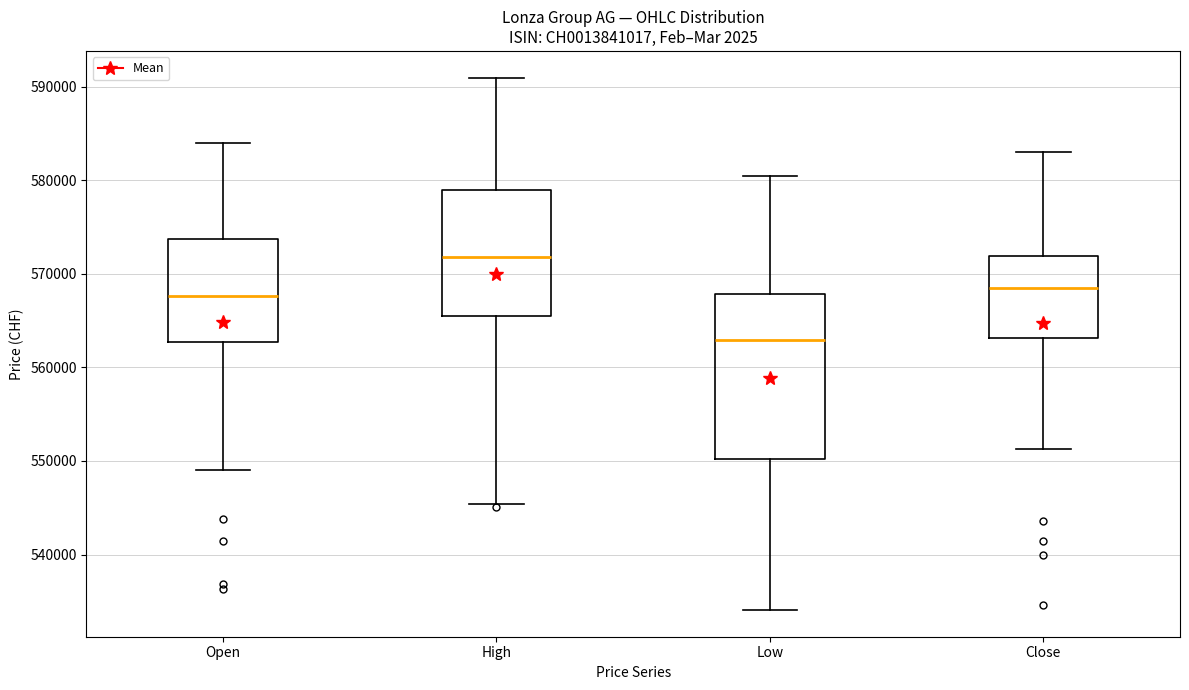

Which box has the lowest median line?

Low